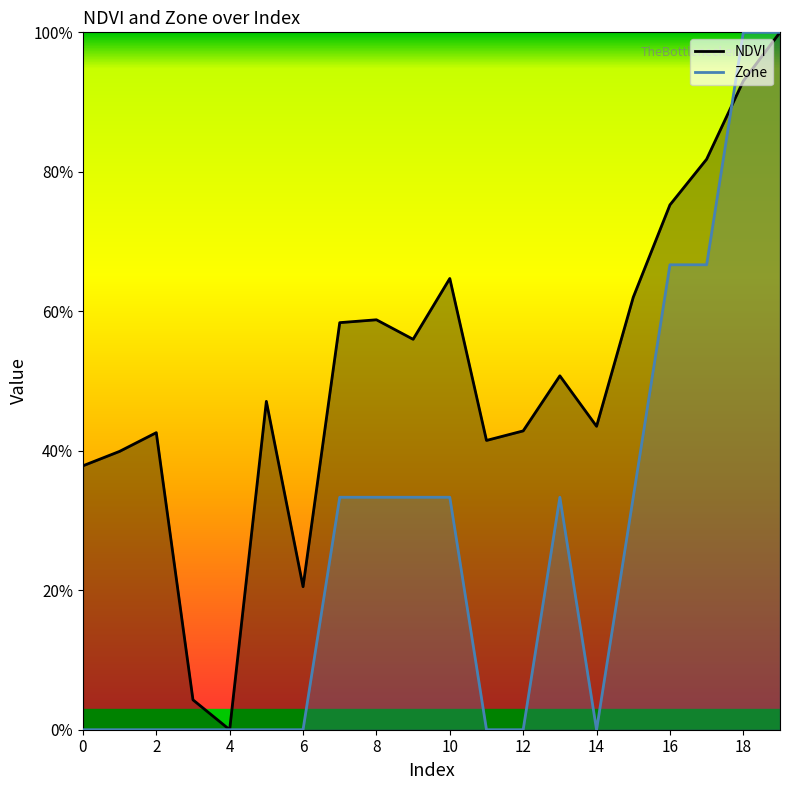

Is this an area chart (filled region under the line)?

No